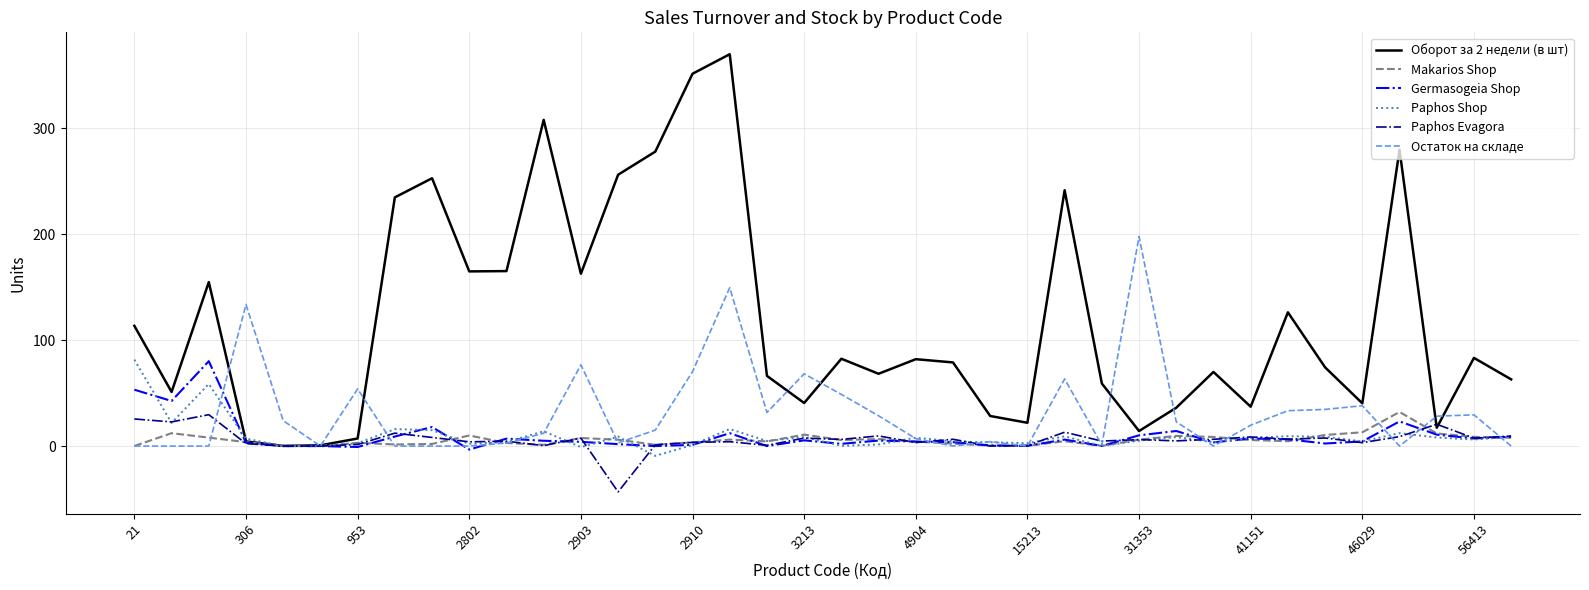

What is the minimum value shown in the chart?

-43.3